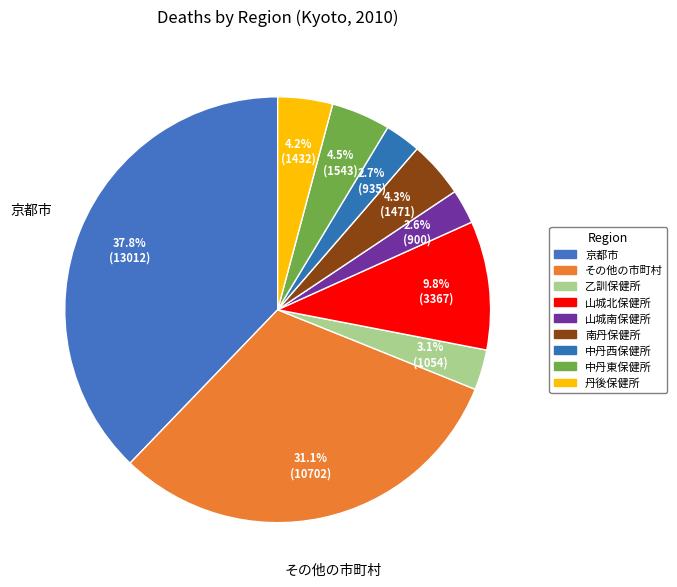

Which slice is the smallest?

山城南保健所